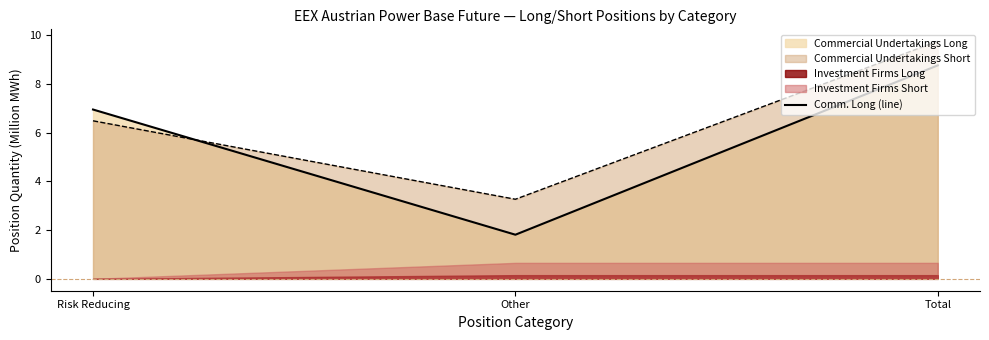

At which label is Commercial Undertakings Short closest to 6?

Risk Reducing